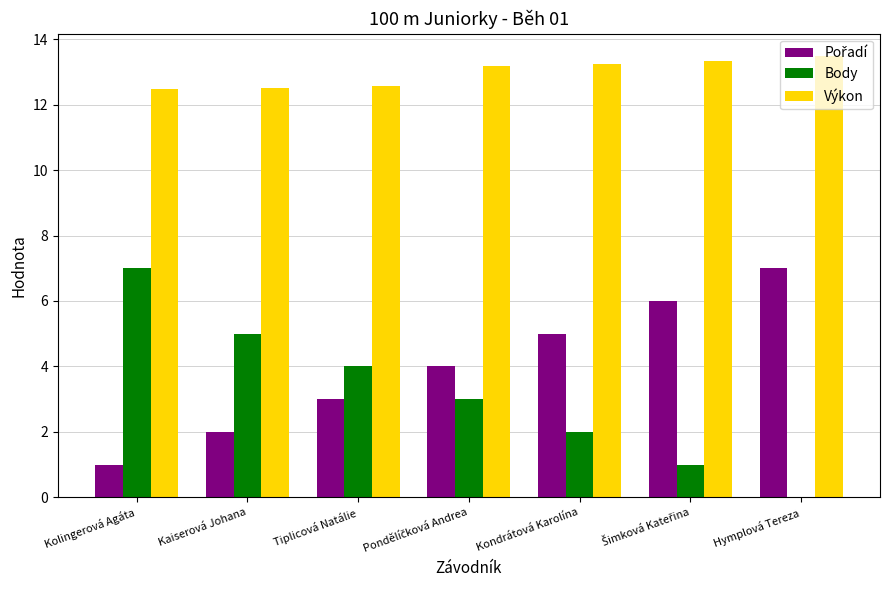

Which series has the largest total across all categories?

Výkon